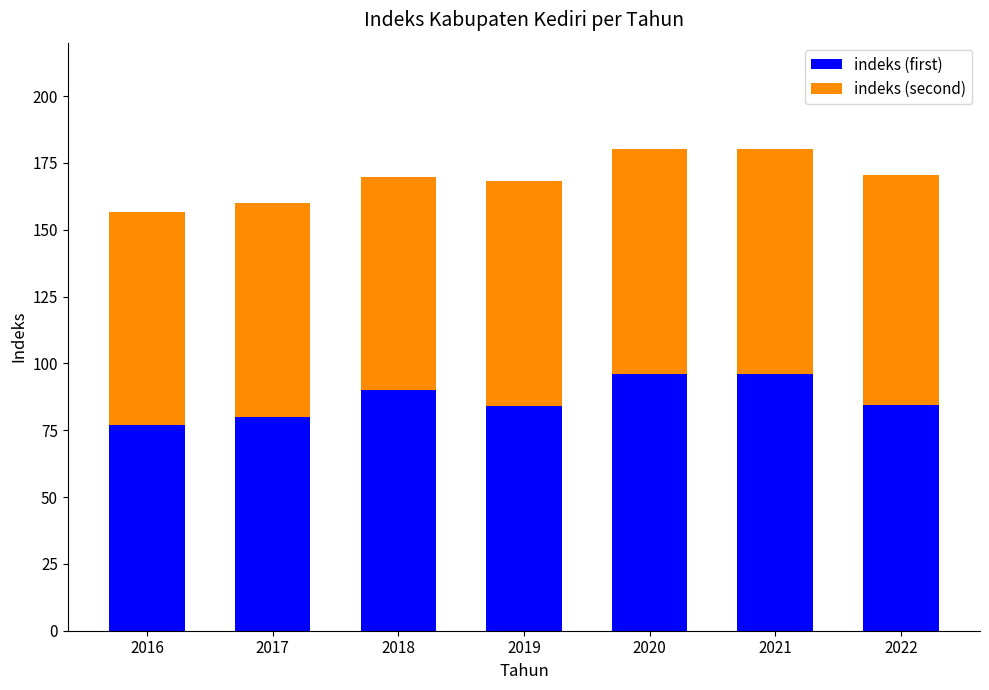

What is the total value across all series at 2018?

169.9